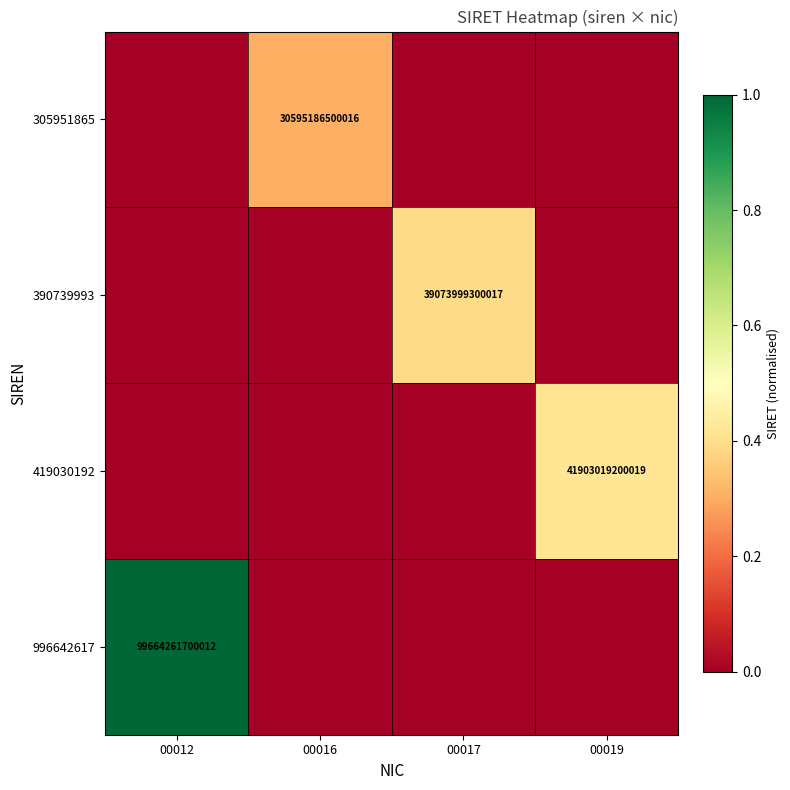

The value of 419030192 at 00019 is 72692543169971. True or false?

False